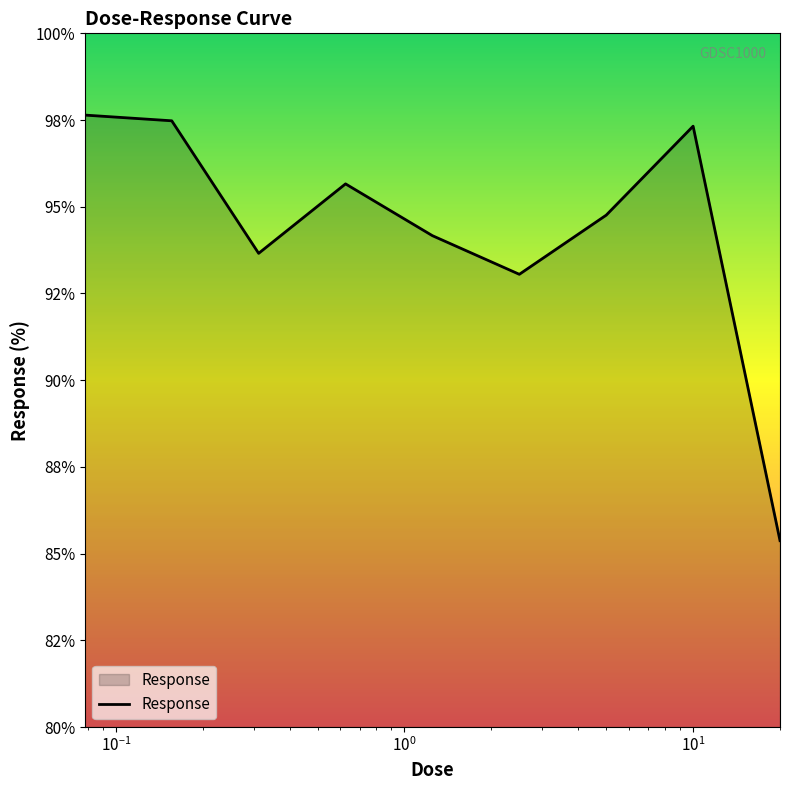

Is this an area chart (filled region under the line)?

Yes